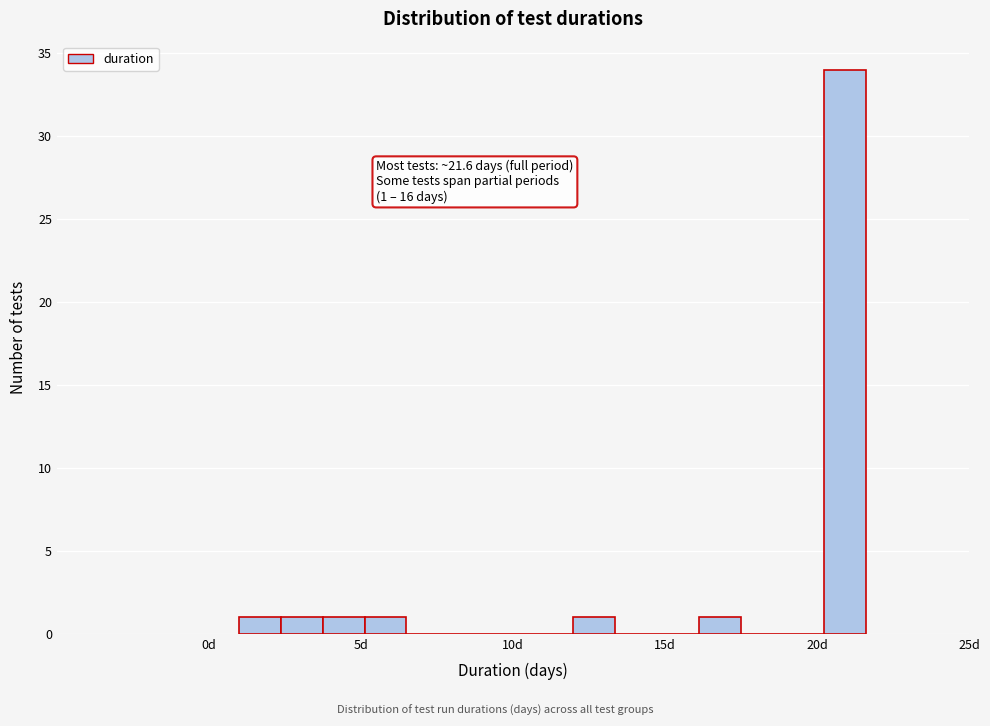

Around what value on the x-axis is the tallest bar? Give the approximate position of its centre, as read against the axis.

21.0